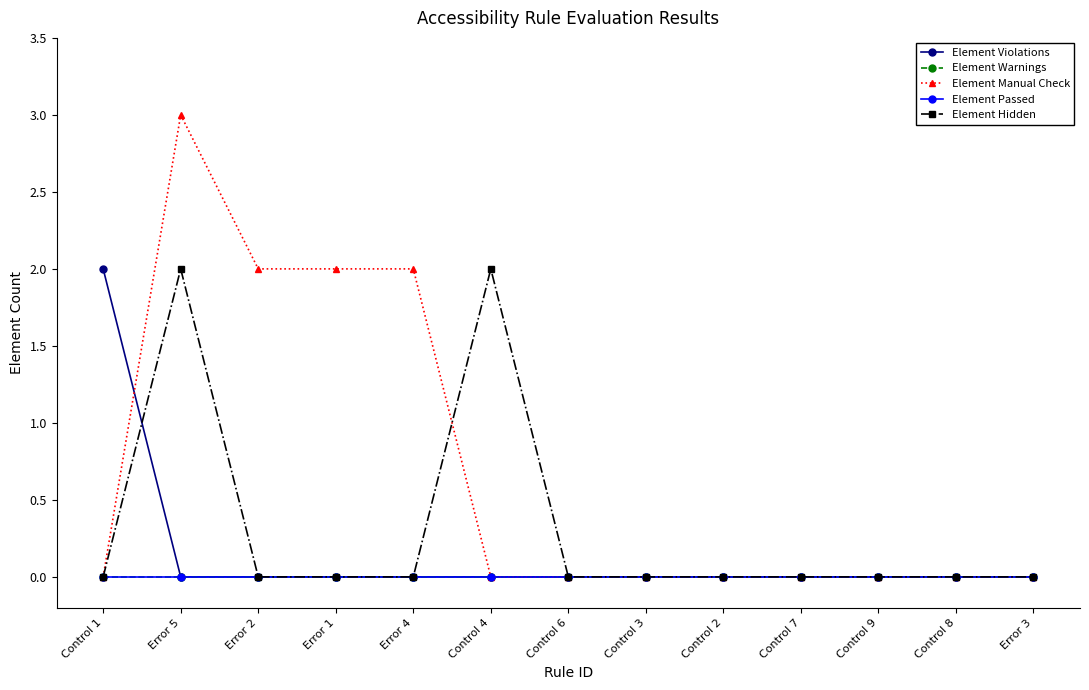

What is the label of the 13th point from the left?

Error 3